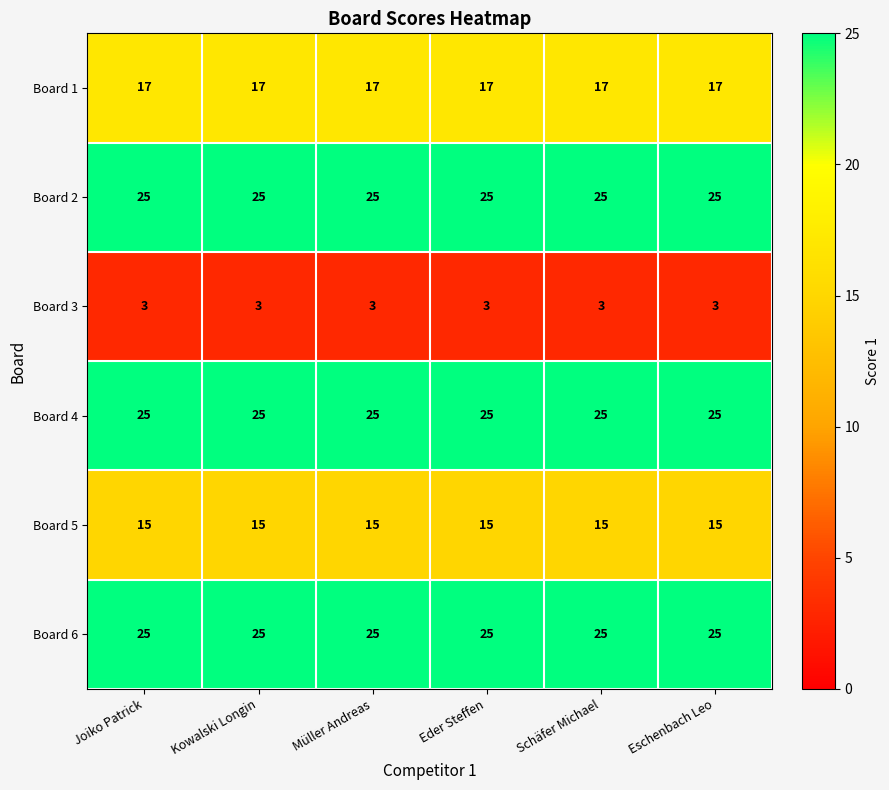

What is the total value across all series at Müller Andreas?

110